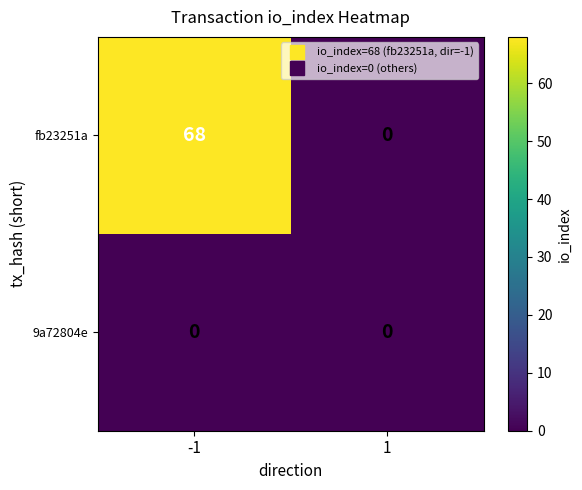

Reading left to right, what are all the values shown in this chart?

fb23251a: -1=68	1=0
9a72804e: -1=0	1=0